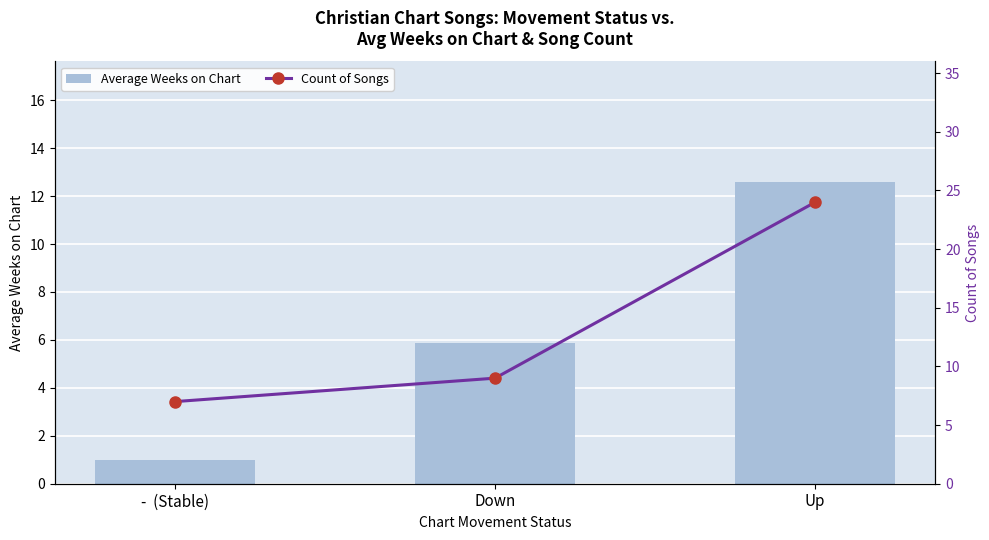

Reading right to left, list all the values displayed in this chart.

Average Weeks on Chart: Up=12.6	Down=5.9	-  (Stable)=1.0
Count of Songs: Up=24.0	Down=9.0	-  (Stable)=7.0